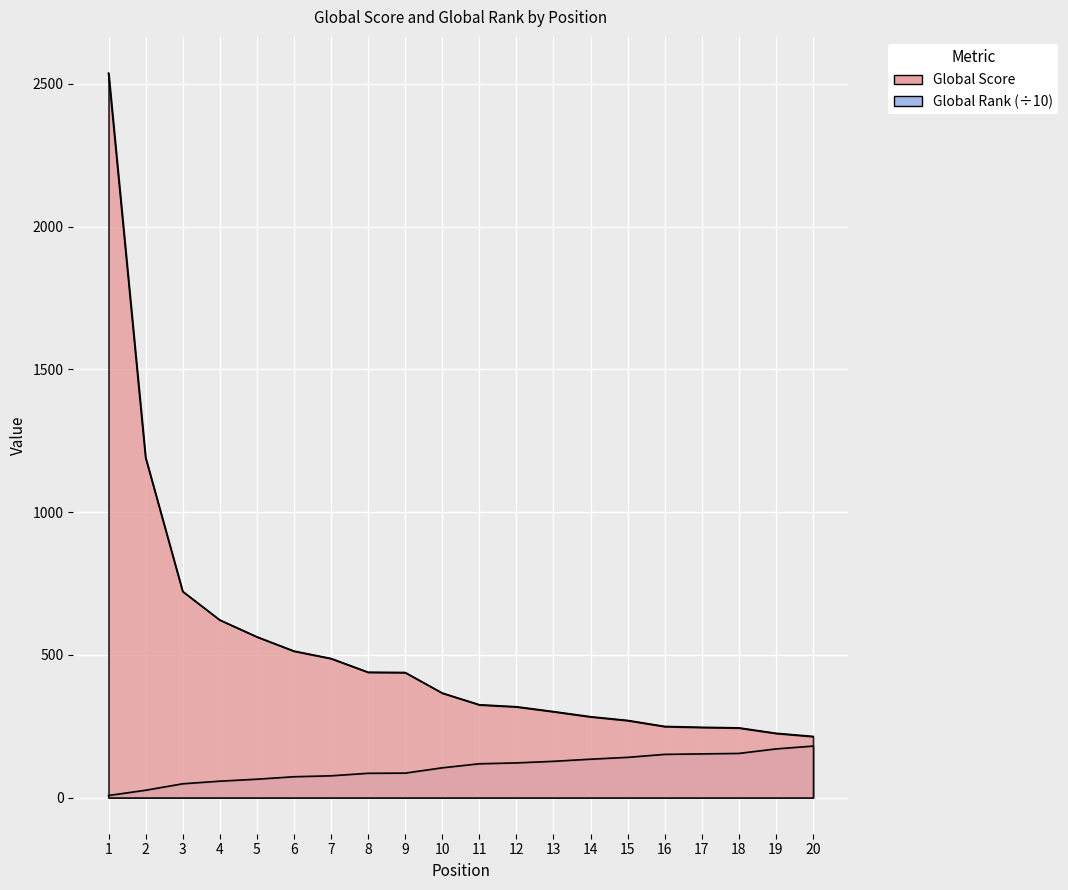

What is the total value across all series at 7?

563.0